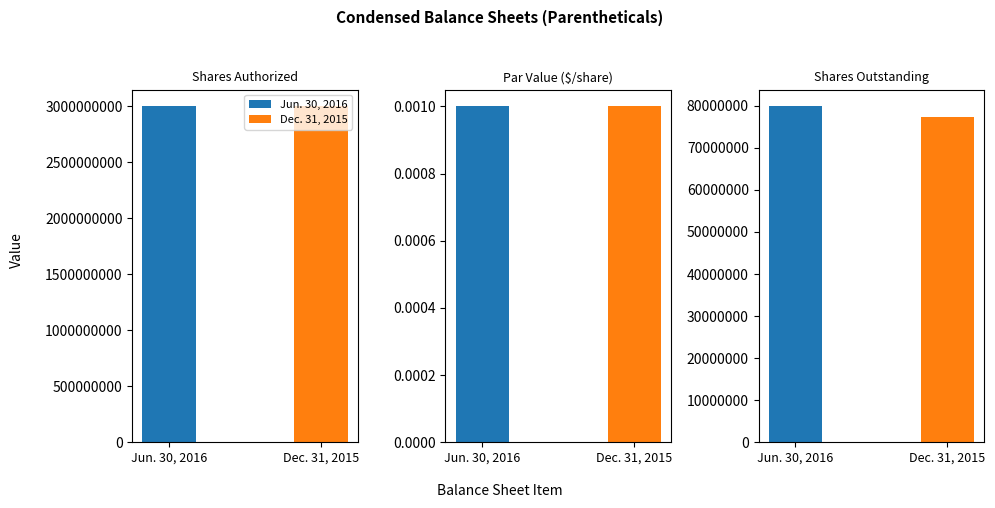

Reading right to left, what are all the values shown in this chart?

Jun. 30, 2016: Shares Outstanding=79861408.0	Par Value ($/share)=0.0	Shares Authorized=3000000000.0
Dec. 31, 2015: Shares Outstanding=77361408.0	Par Value ($/share)=0.0	Shares Authorized=3000000000.0